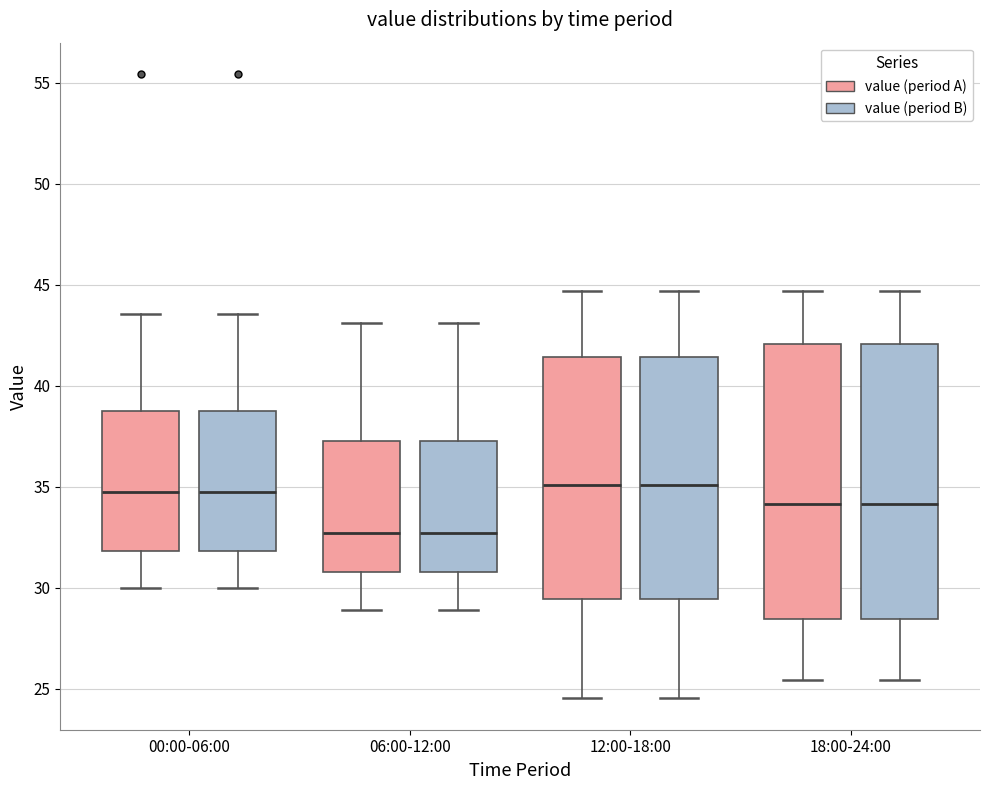

Where does the upper whisker of the box for 06:00-12:00 (value (period A)) end on the y-axis? The values are not printed on the chart, so give them approximately, as read against the axis.

43.0